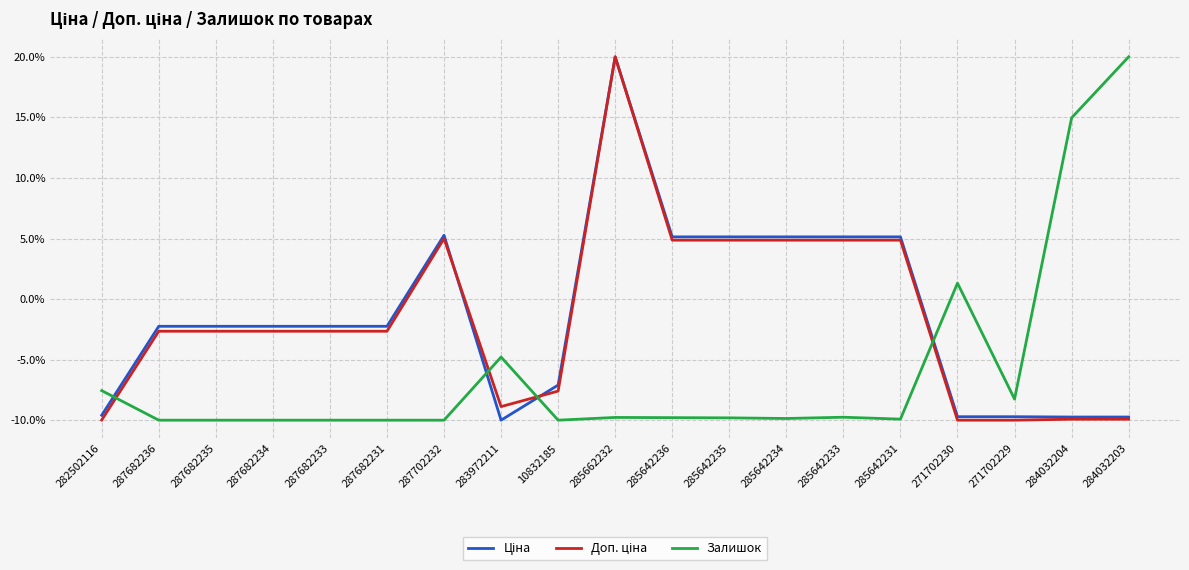

At which category is the sum across all series the highest?

285662232